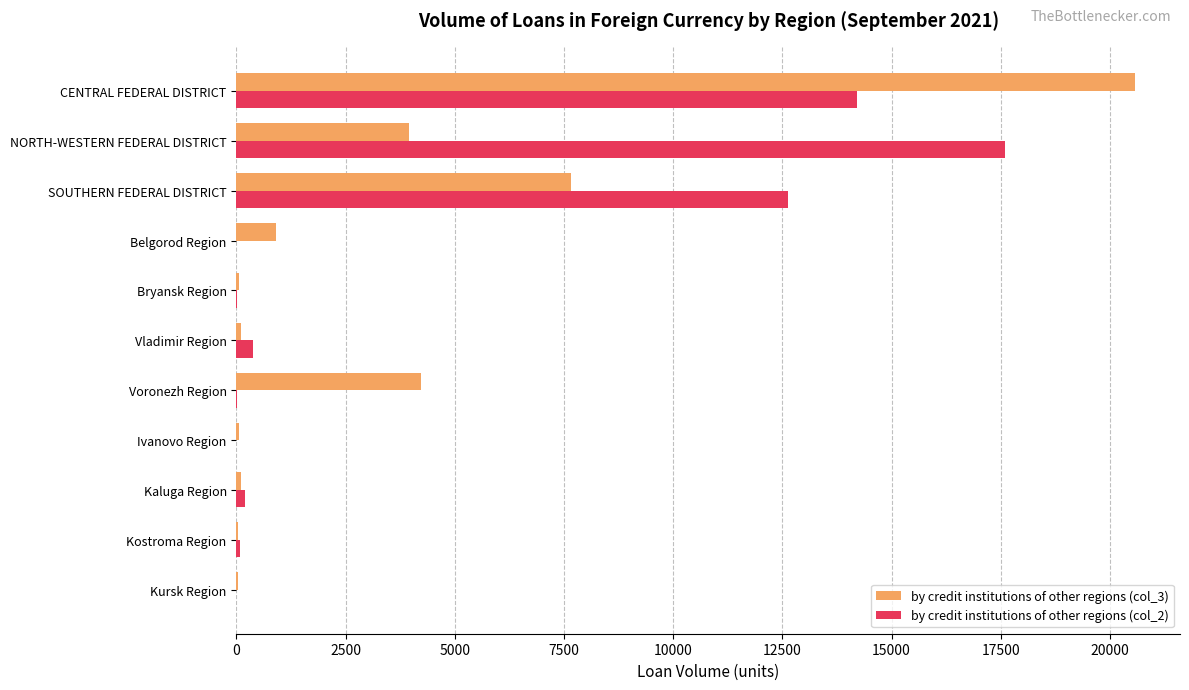

Which series has the largest range (max minus min)?

by credit institutions of other regions (col_3)